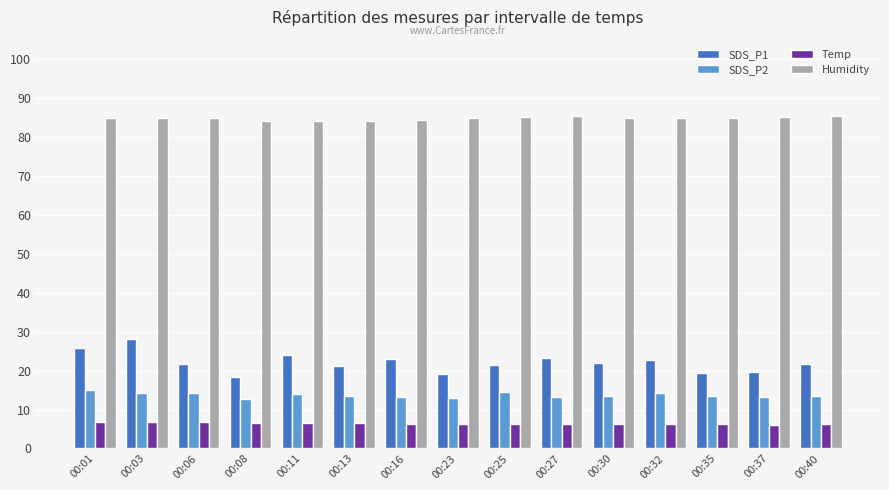

Is the value of Humidity at 00:27 greater than the value of SDS_P1 at 00:06?

Yes